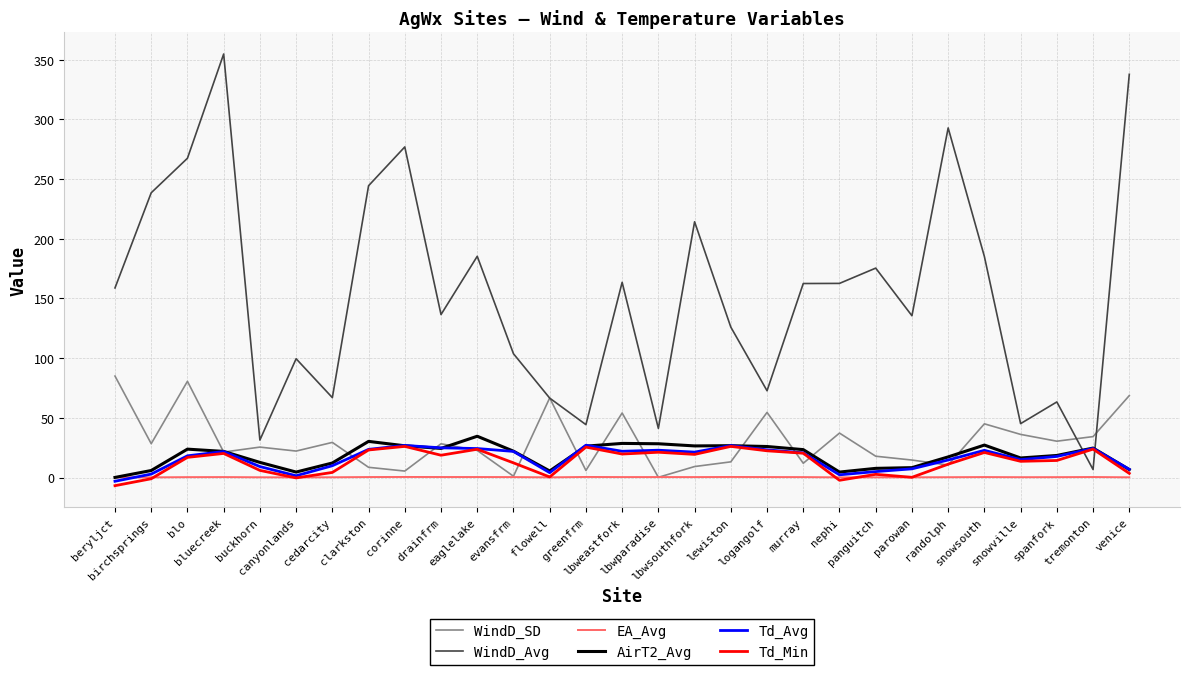

True or false: EA_Avg has more than 0 points higher than both neighbors.

True